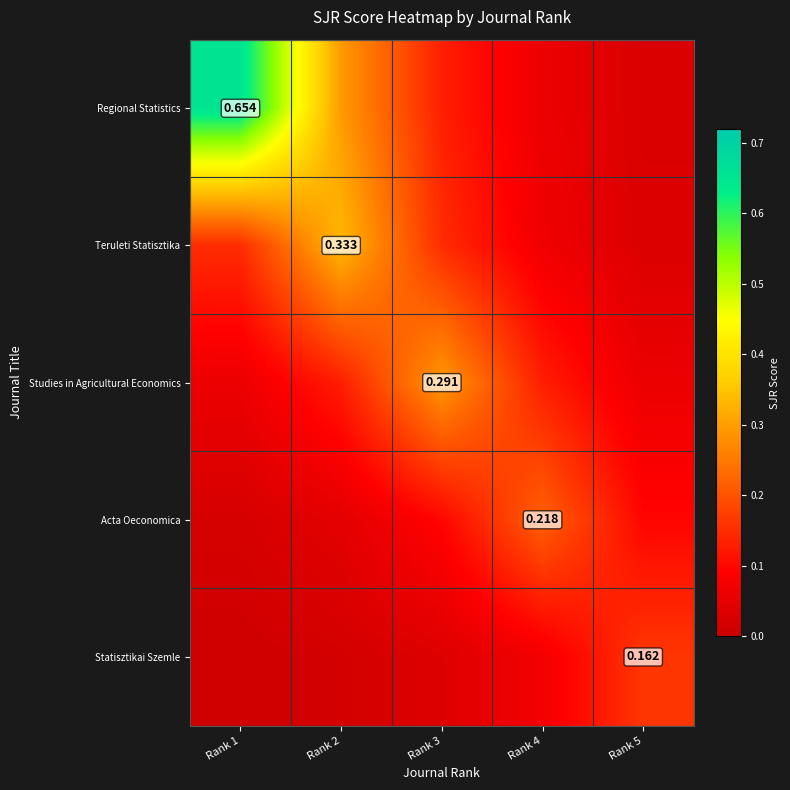

What is the maximum value shown in the chart?

0.7